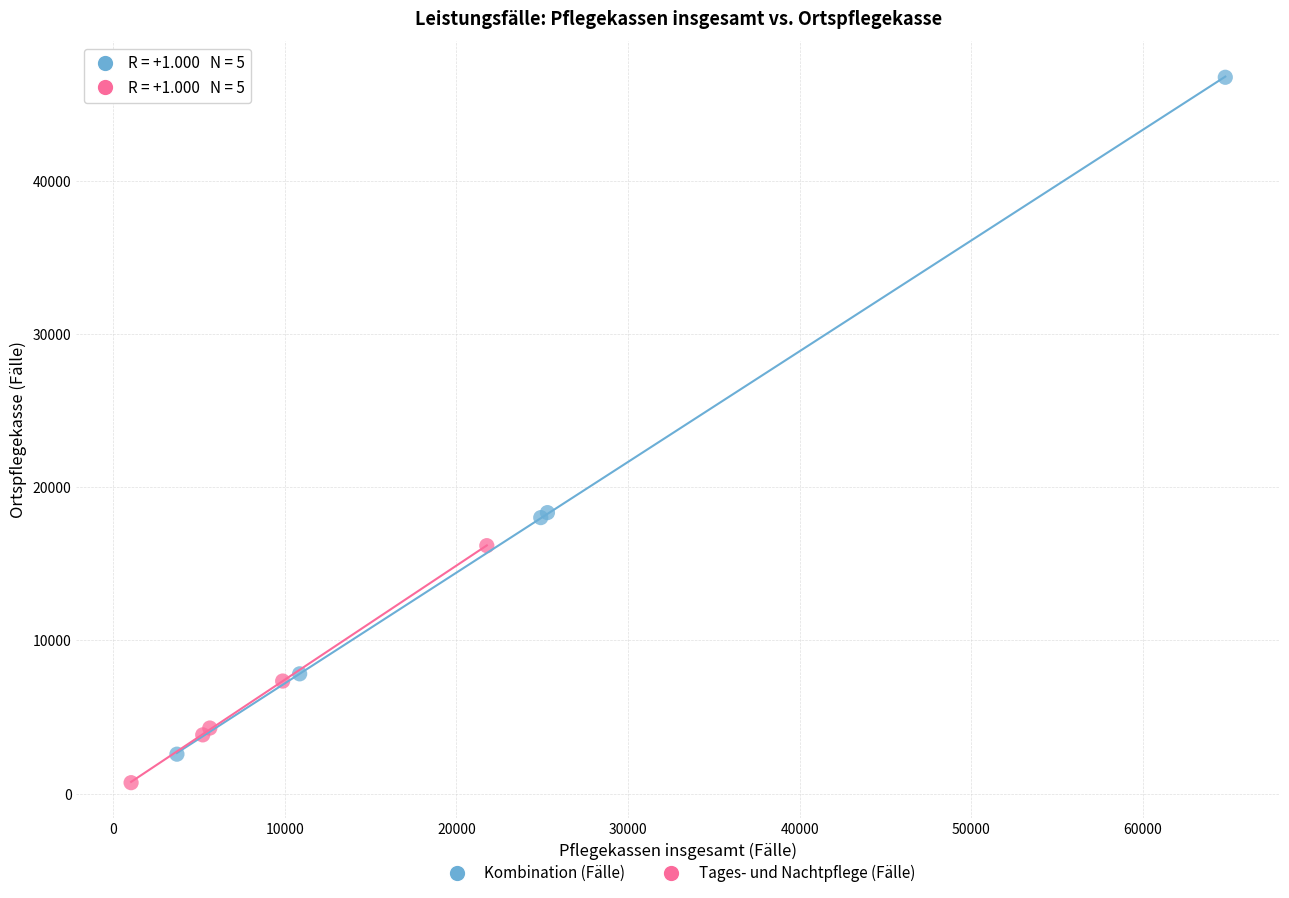

Which series has the largest Y range (max minus min)?

Kombination (Fälle)